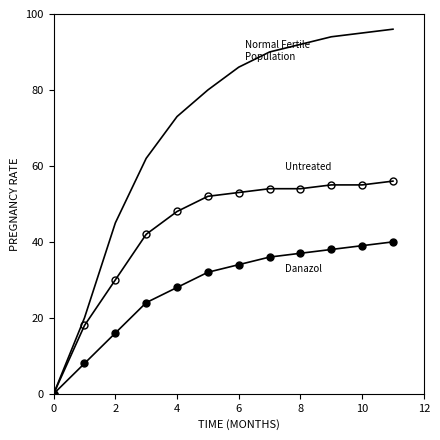

Reading left to right, transcribe all the data shown in this chart.

Normal Fertile Population: 0	20	45	62	73	80	86	90	92	94	95	96
Untreated: 0	18	30	42	48	52	53	54	54	55	55	56
Danazol: 0	8	16	24	28	32	34	36	37	38	39	40